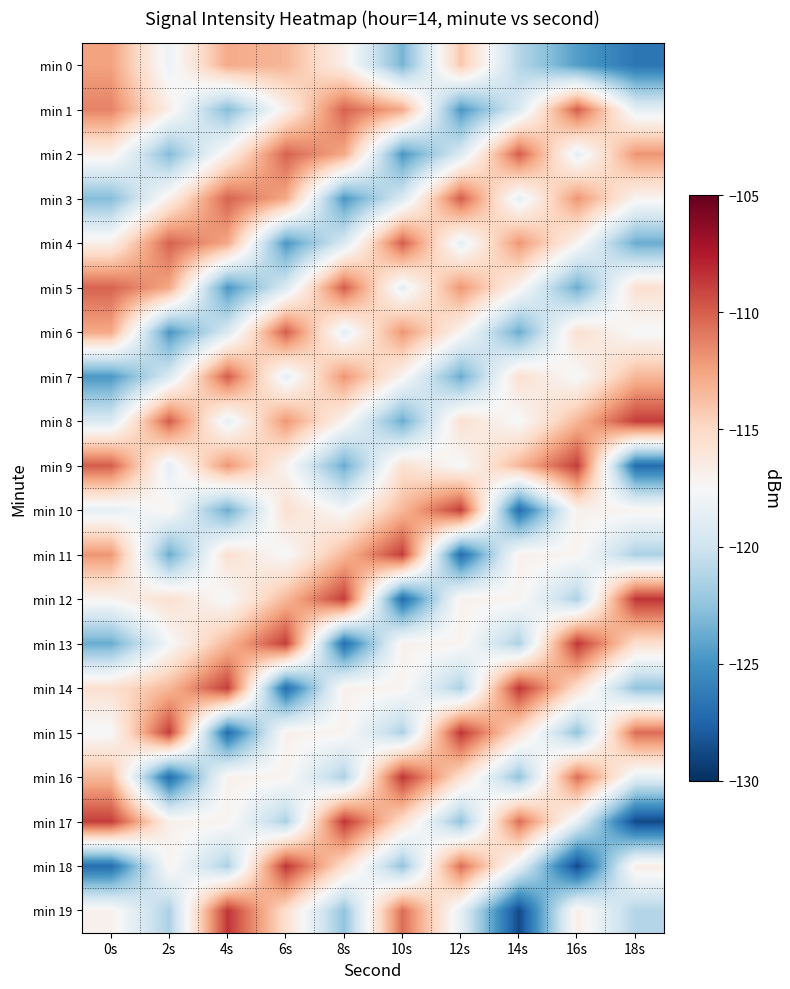

Reading left to right, extract all data points from this chart.

min 0: 0s=-112.4	2s=-118.2	4s=-112.8	6s=-113.3	8s=-116.8	10s=-123.3	12s=-114.1	14s=-121.1	16s=-124.4	18s=-126.6
min 1: 0s=-111.3	2s=-116.8	4s=-122.9	6s=-116.8	8s=-110.2	10s=-112.7	12s=-124.7	14s=-119.4	16s=-109.9	18s=-118.7
min 2: 0s=-116.8	2s=-122.9	4s=-116.8	6s=-110.2	8s=-112.7	10s=-124.7	12s=-119.4	14s=-109.9	16s=-118.7	18s=-112.0
min 3: 0s=-122.9	2s=-116.8	4s=-110.2	6s=-112.7	8s=-124.7	10s=-119.4	12s=-109.9	14s=-118.7	16s=-112.0	18s=-117.1
min 4: 0s=-116.8	2s=-110.2	4s=-112.7	6s=-124.7	8s=-119.4	10s=-109.9	12s=-118.7	14s=-112.0	16s=-117.1	18s=-123.7
min 5: 0s=-110.2	2s=-112.7	4s=-124.7	6s=-119.4	8s=-109.9	10s=-118.7	12s=-112.0	14s=-117.1	16s=-123.7	18s=-115.5
min 6: 0s=-112.7	2s=-124.7	4s=-119.4	6s=-109.9	8s=-118.7	10s=-112.0	12s=-117.1	14s=-123.7	16s=-115.5	18s=-117.7
min 7: 0s=-124.7	2s=-119.4	4s=-109.9	6s=-118.7	8s=-112.0	10s=-117.1	12s=-123.7	14s=-115.5	16s=-117.7	18s=-113.4
min 8: 0s=-119.4	2s=-109.9	4s=-118.7	6s=-112.0	8s=-117.1	10s=-123.7	12s=-115.5	14s=-117.7	16s=-113.4	18s=-108.8
min 9: 0s=-109.9	2s=-118.7	4s=-112.0	6s=-117.1	8s=-123.7	10s=-115.5	12s=-117.7	14s=-113.4	16s=-108.8	18s=-127.0
min 10: 0s=-118.7	2s=-117.1	4s=-123.7	6s=-115.5	8s=-117.7	10s=-113.4	12s=-108.8	14s=-127.0	16s=-116.9	18s=-117.1
min 11: 0s=-112.0	2s=-123.7	4s=-115.5	6s=-117.7	8s=-113.4	10s=-108.8	12s=-127.0	14s=-116.9	16s=-117.1	18s=-121.5
min 12: 0s=-117.1	2s=-115.5	4s=-117.7	6s=-113.4	8s=-108.8	10s=-127.0	12s=-116.9	14s=-117.1	16s=-121.5	18s=-108.5
min 13: 0s=-123.7	2s=-117.7	4s=-113.4	6s=-108.8	8s=-127.0	10s=-116.9	12s=-117.1	14s=-121.5	16s=-108.5	18s=-115.4
min 14: 0s=-115.5	2s=-113.4	4s=-108.8	6s=-127.0	8s=-116.9	10s=-117.1	12s=-121.5	14s=-108.5	16s=-115.4	18s=-122.4
min 15: 0s=-117.7	2s=-108.8	4s=-127.0	6s=-116.9	8s=-117.1	10s=-121.5	12s=-108.5	14s=-115.4	16s=-122.4	18s=-110.5
min 16: 0s=-113.4	2s=-127.0	4s=-116.9	6s=-117.1	8s=-121.5	10s=-108.5	12s=-115.4	14s=-122.4	16s=-110.5	18s=-118.6
min 17: 0s=-108.8	2s=-116.9	4s=-117.1	6s=-121.5	8s=-108.5	10s=-115.4	12s=-122.4	14s=-110.5	16s=-118.6	18s=-128.8
min 18: 0s=-127.0	2s=-117.1	4s=-121.5	6s=-108.5	8s=-115.4	10s=-122.4	12s=-110.5	14s=-118.6	16s=-128.8	18s=-116.7
min 19: 0s=-116.9	2s=-121.5	4s=-108.5	6s=-115.4	8s=-122.4	10s=-110.5	12s=-118.6	14s=-128.8	16s=-116.7	18s=-121.2